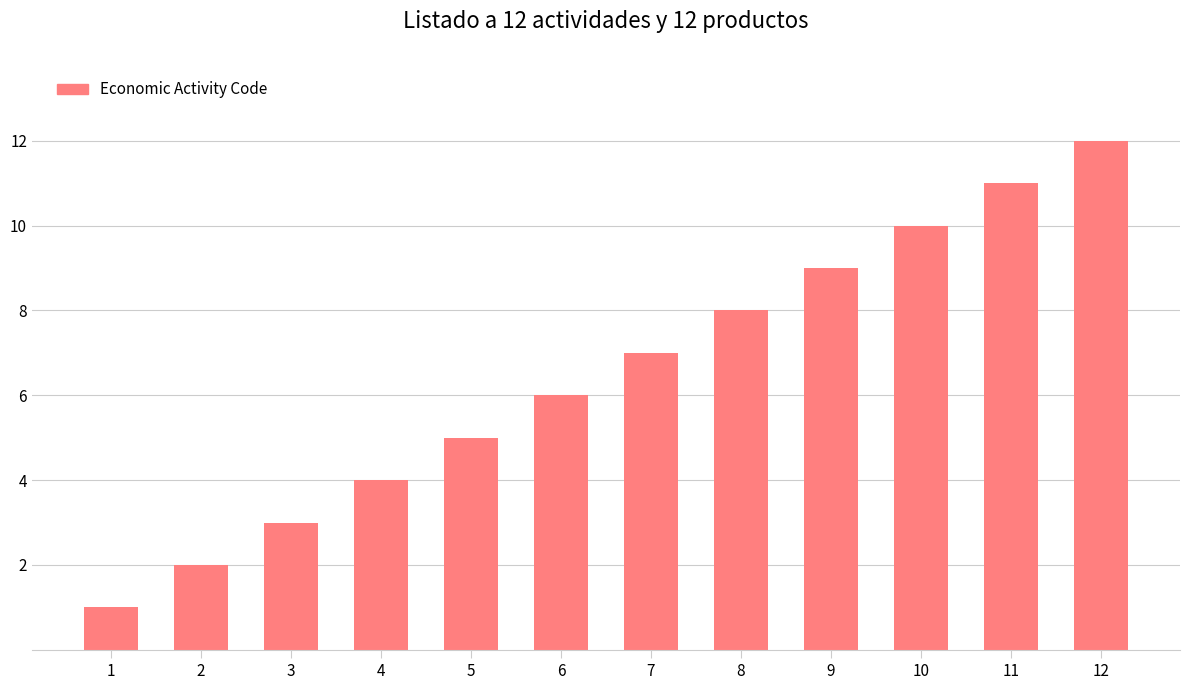

How many distinct data groups are displayed?

1